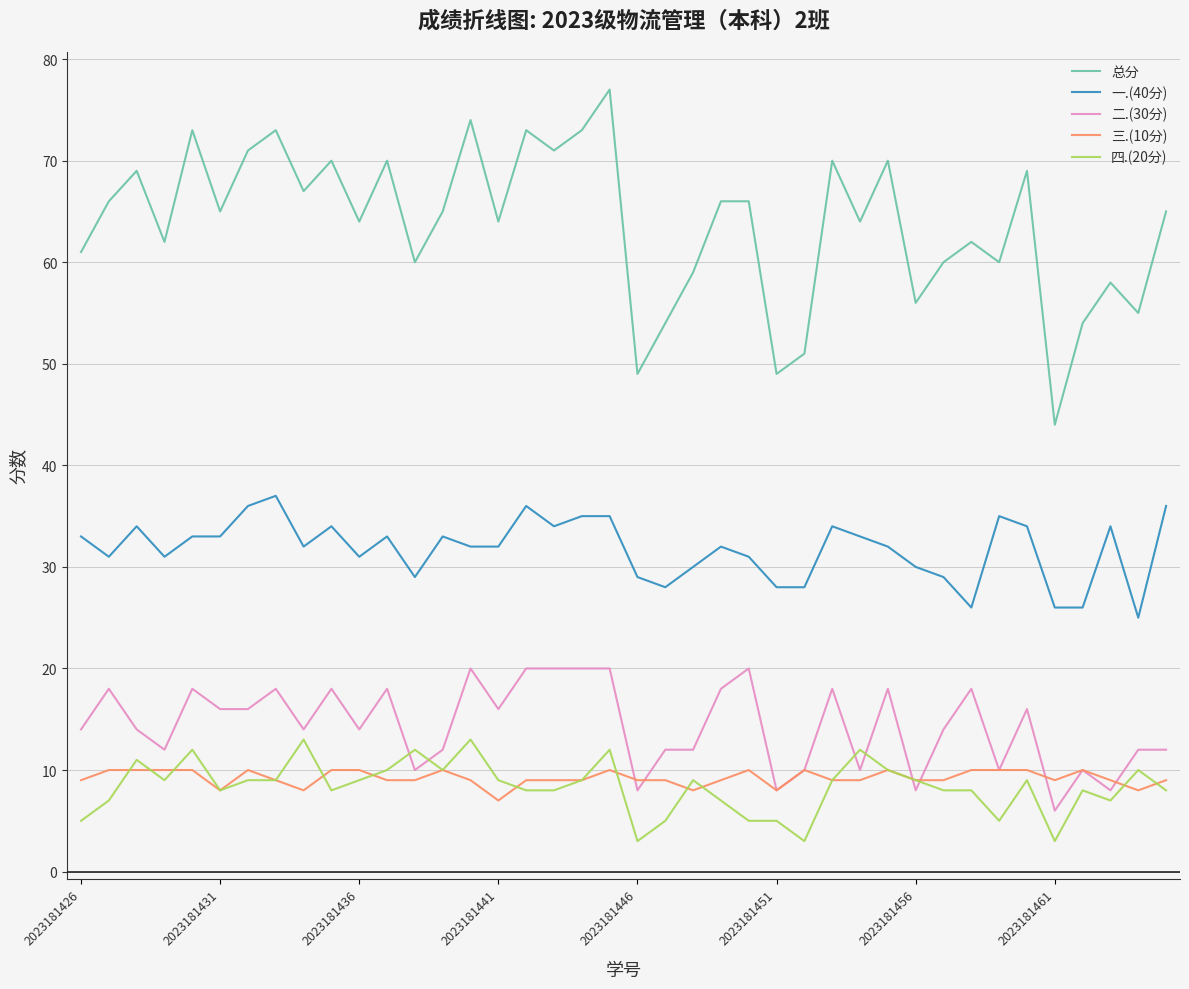

What is the difference between the maximum and minimum values in the 一.(40分) series?

12